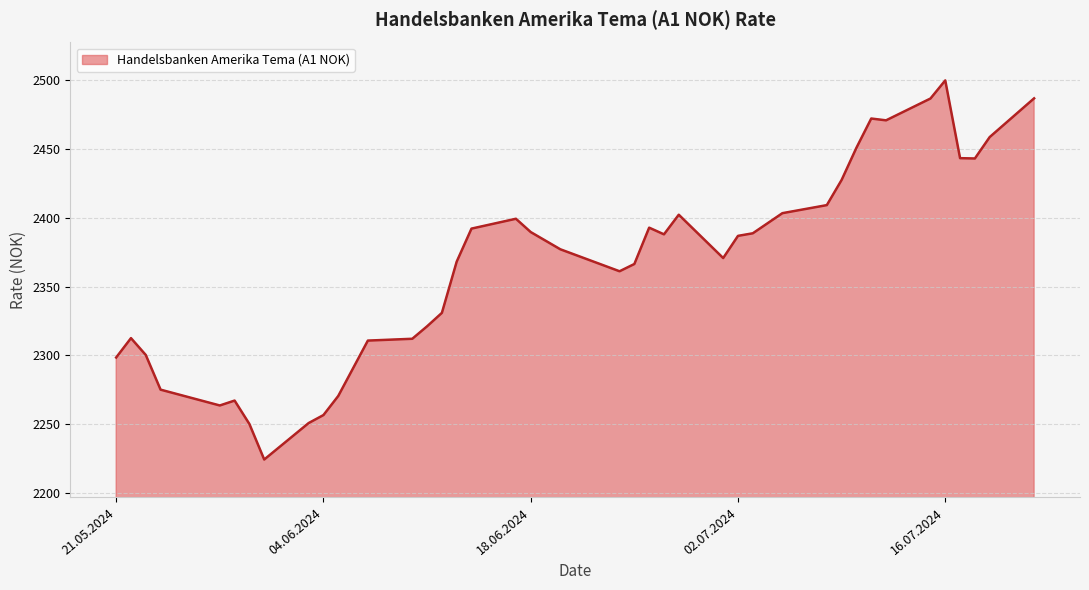

What is the minimum value shown in the chart?

2224.3